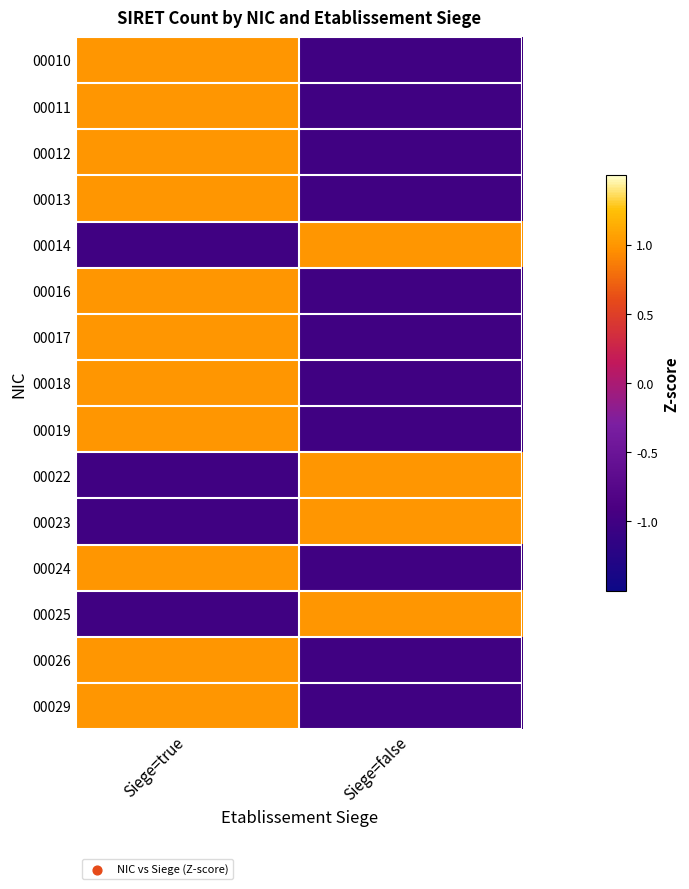

Count the number of categories in the chart.

2